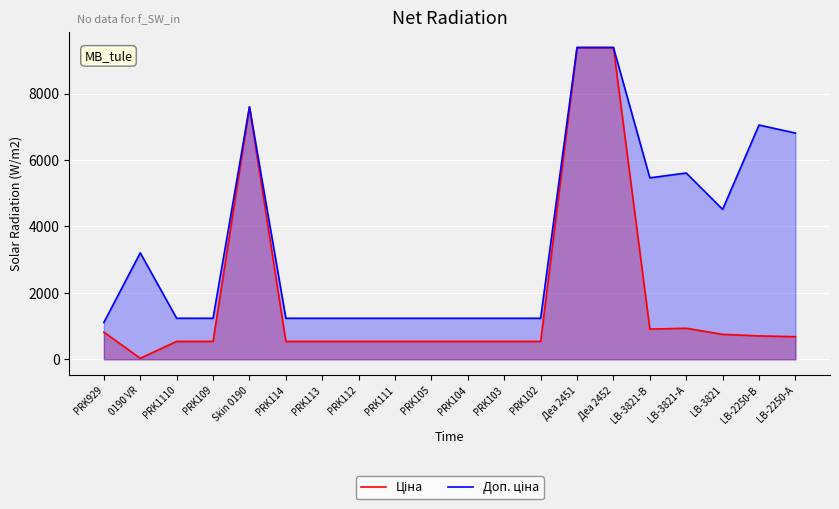

At how many categories does at least one series exceed 7119?

3